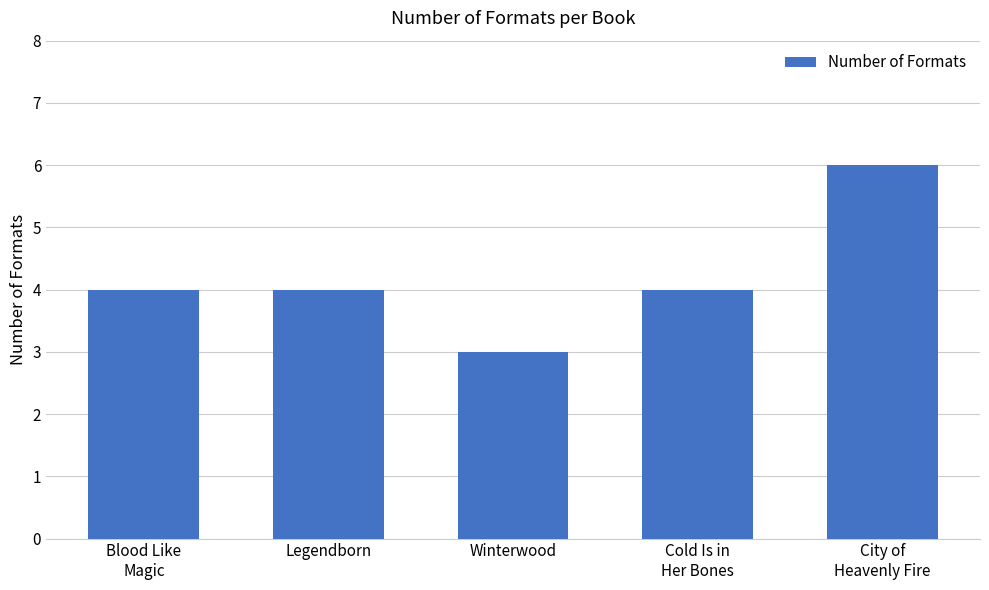

Are the bars horizontal?

No